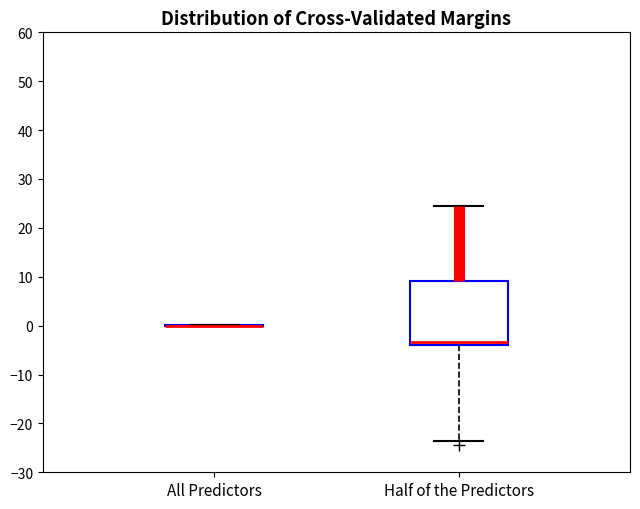

Reading left to right, transcribe this box plot: for each box, give where its median line is, the range the box spans, and where its two whiskers end, as read against the y-axis. The values are not printed on the chart, so give them approximately, as read against the axis.

All Predictors: box collapsed to a line at 0, whiskers 0 to 0
Half of the Predictors: median -3, box -4 to 9, whiskers -23 to 24